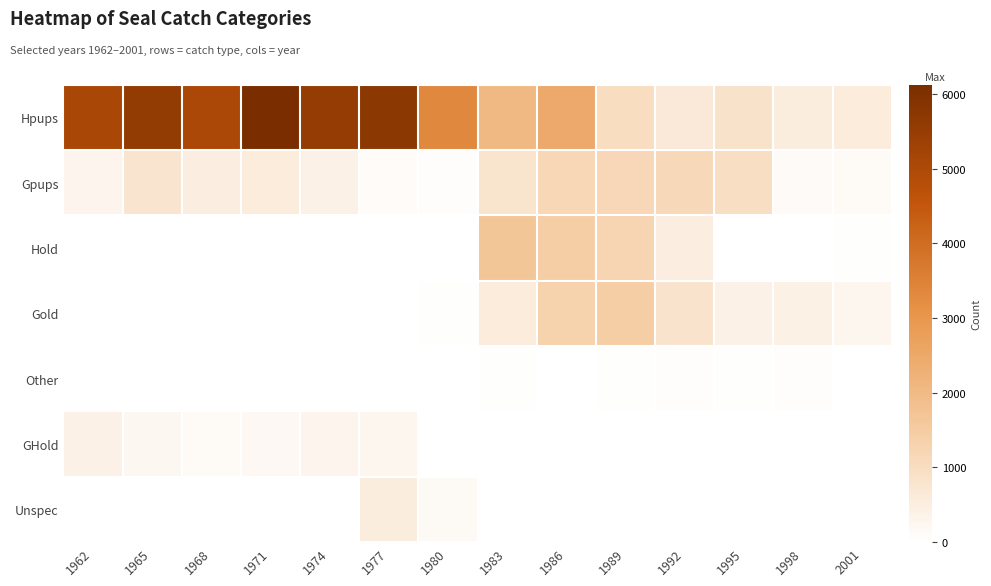

Which category has the highest value across all series?

1971